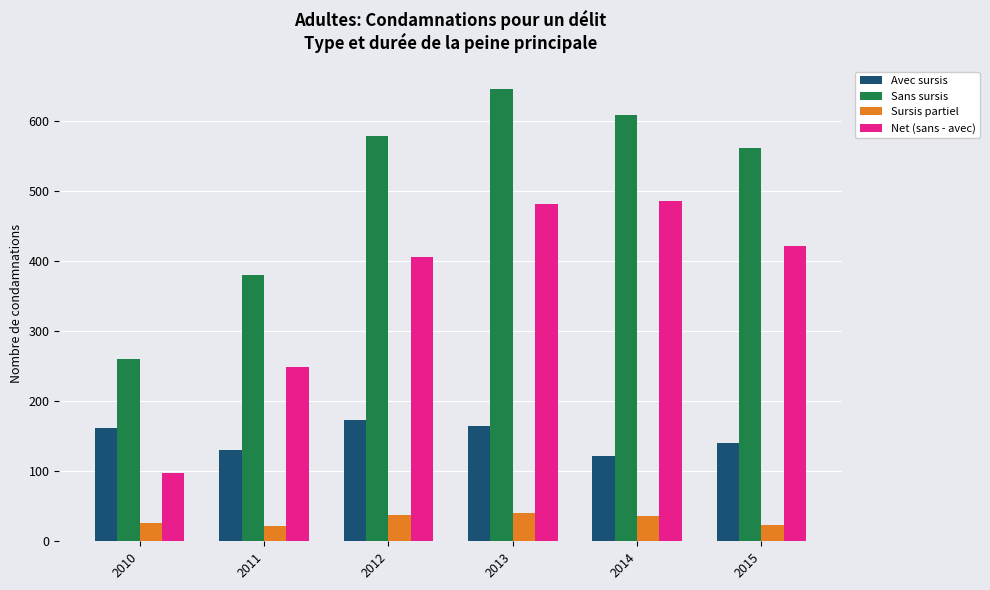

Which series changed the most between 2010 and 2011?

Net (sans - avec)